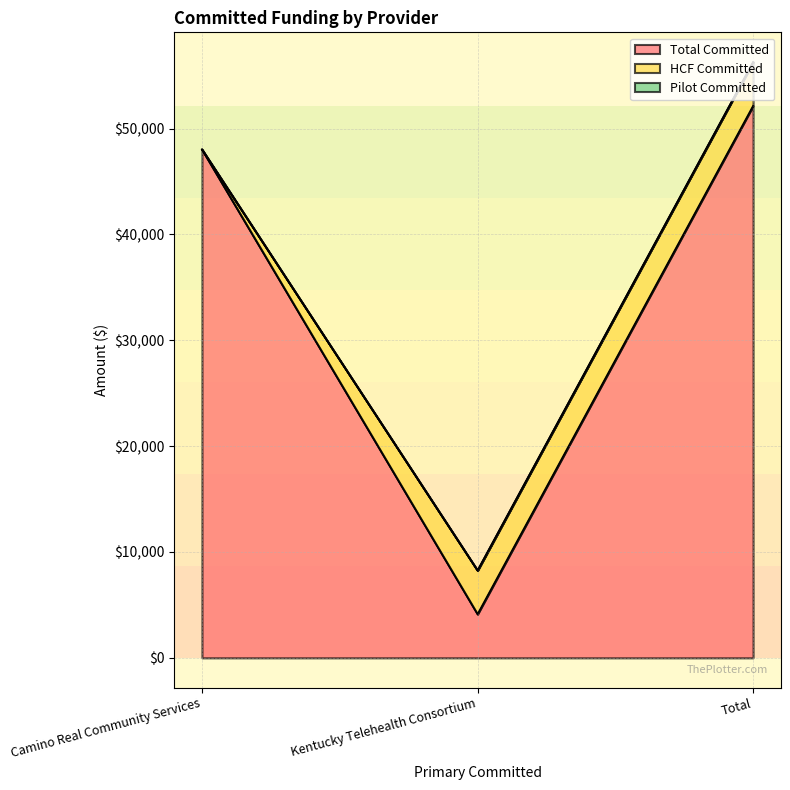

True or false: HCF Committed has a value of 2314.0 at Total.

False